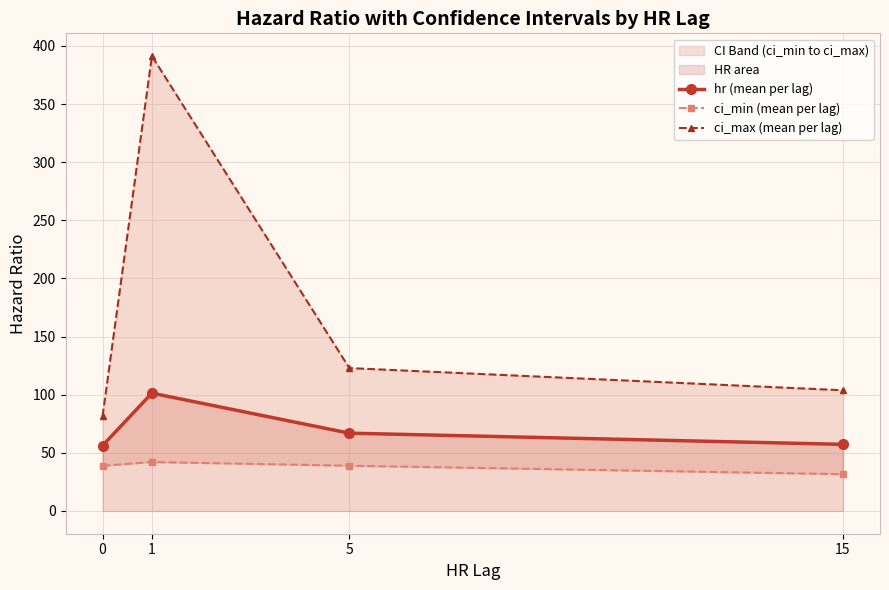

What is the maximum value for ci_max (mean per lag)?

391.3